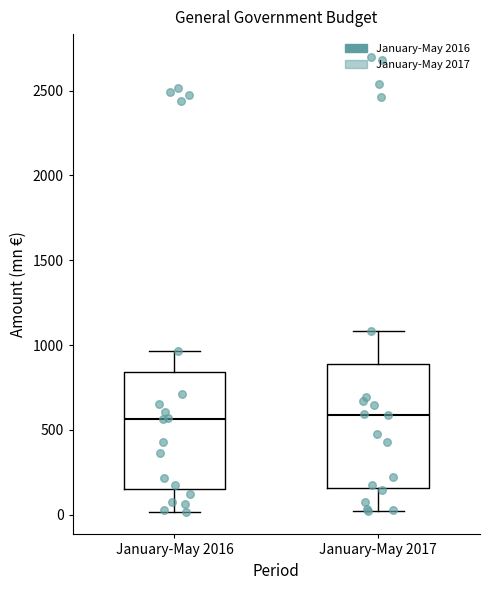

Reading left to right, transcribe this box plot: for each box, give where its median line is, the range the box spans, and where its two whiskers end, as read against the y-axis. The values are not printed on the chart, so give them approximately, as read against the axis.

January-May 2016: median 550, box 150 to 850, whiskers 0 to 950
January-May 2017: median 600, box 150 to 900, whiskers 0 to 1100